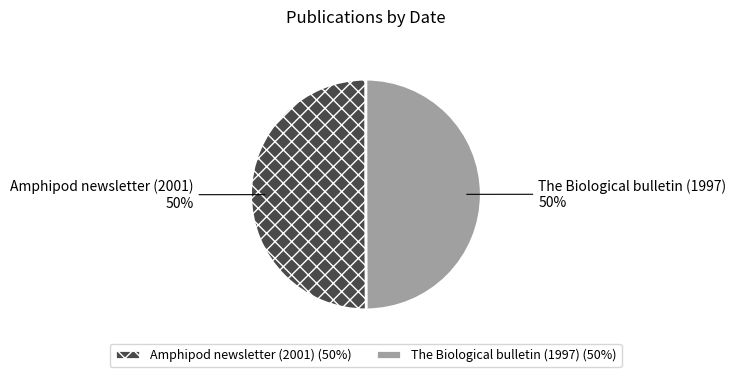

True or false: The Biological bulletin (1997) accounts for 38% of the total.

False